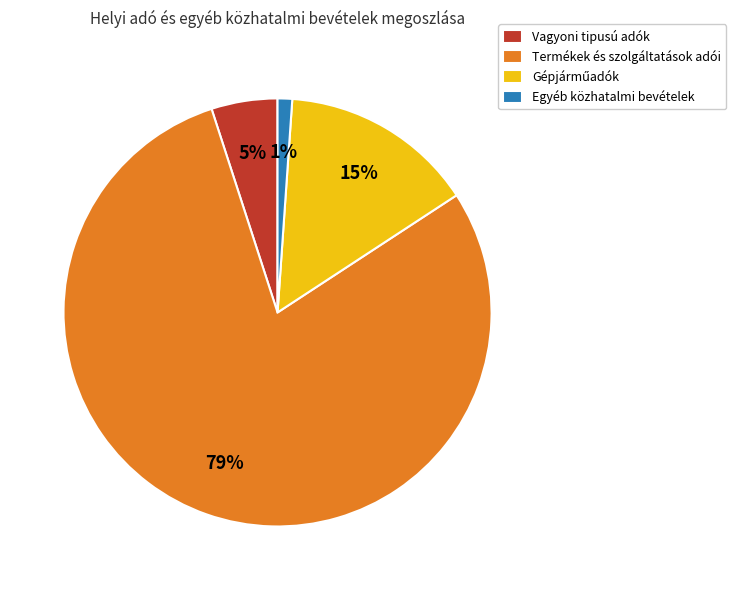

To the nearest percent, what portion does Termékek és szolgáltatások adói represent?

79%